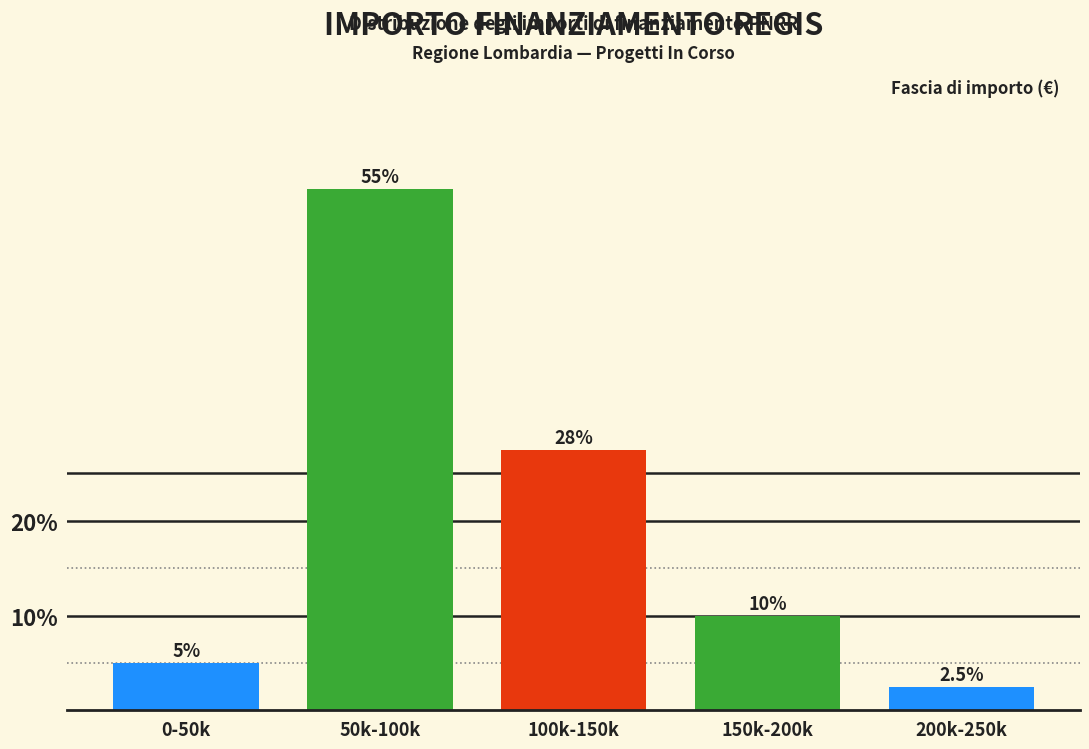

Reading left to right, what are all the values shown in this chart?

0-50k=5.0	50k-100k=55.0	100k-150k=27.5	150k-200k=10.0	200k-250k=2.5